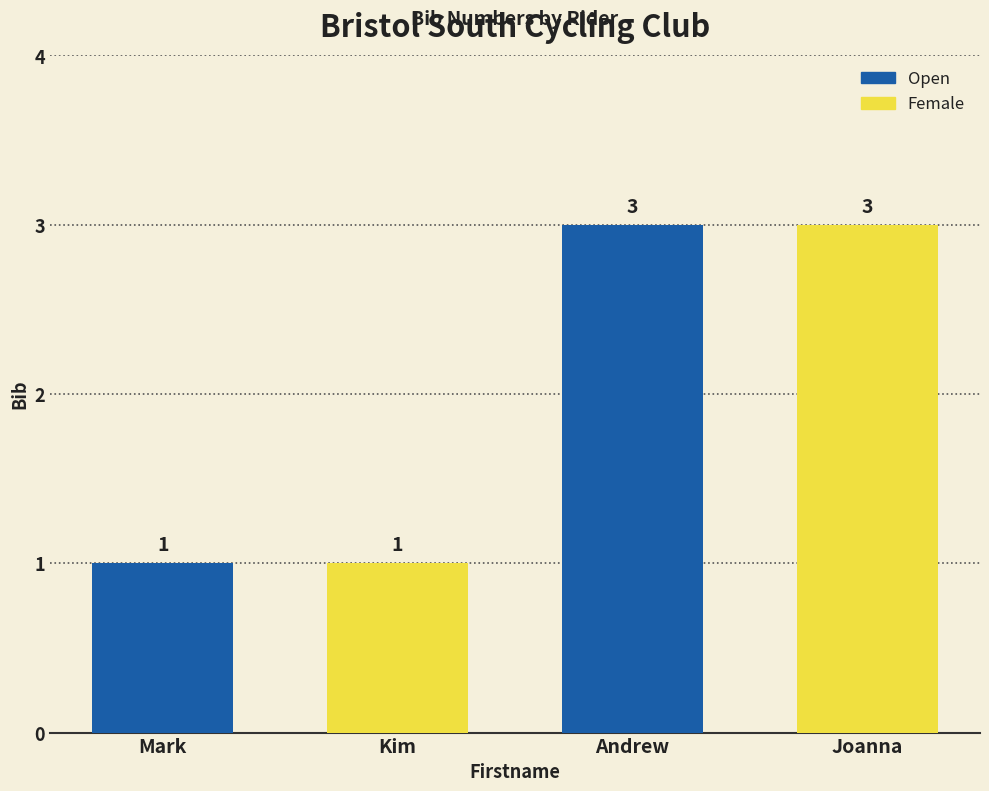

What is the greatest value displayed?

3